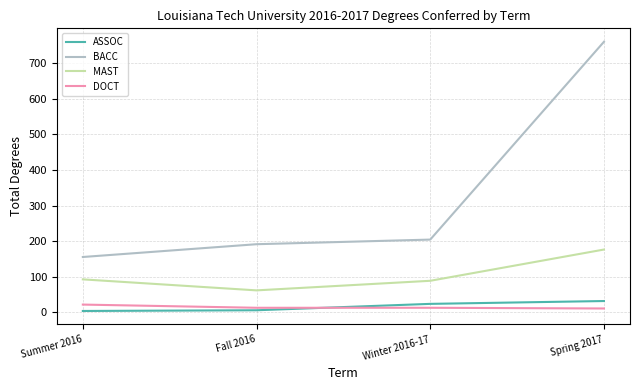

What are all the series names shown in the legend?

ASSOC, BACC, MAST, DOCT